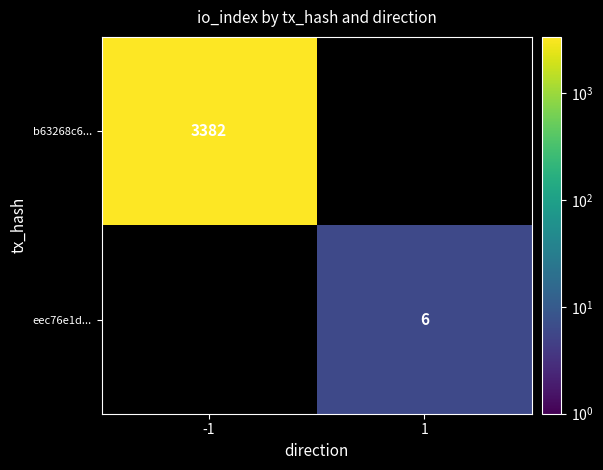

Which category has the highest value across all series?

-1